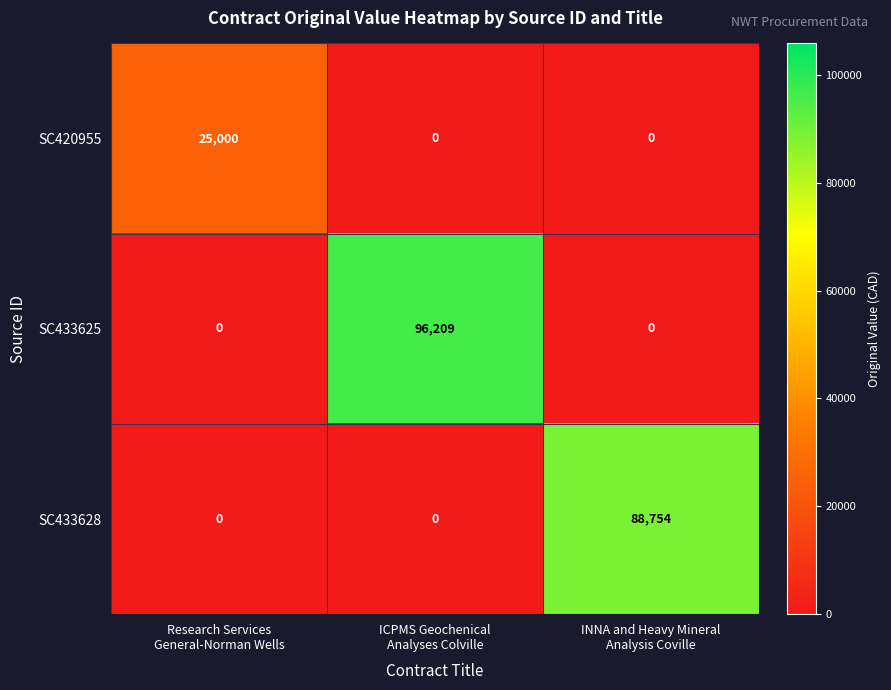

Which series has the largest range (max minus min)?

SC433625